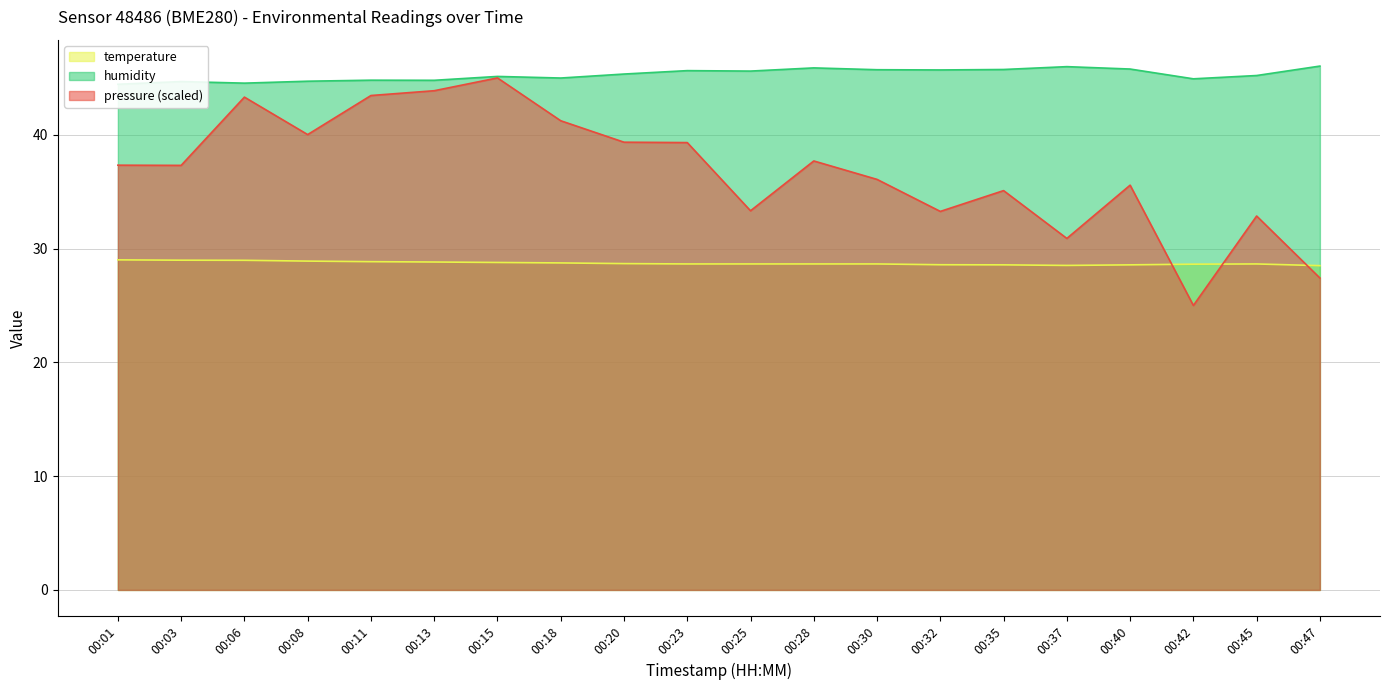

Does the chart have visible grid lines?

Yes